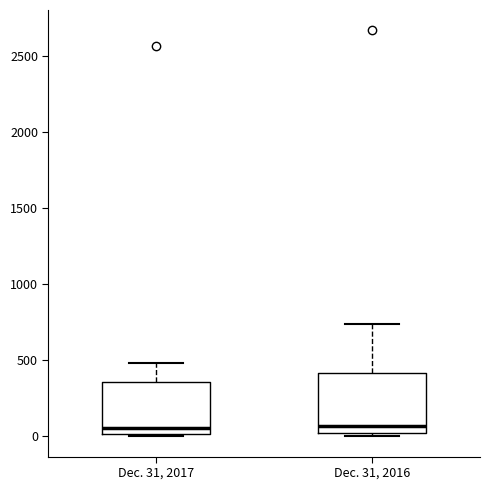

Reading left to right, transcribe this box plot: for each box, give where its median line is, the range the box spans, and where its two whiskers end, as read against the y-axis. The values are not printed on the chart, so give them approximately, as read against the axis.

Dec. 31, 2017: median 50, box 0 to 350, whiskers 0 to 500
Dec. 31, 2016: median 50, box 0 to 400, whiskers 0 (just below the box's lower edge) to 750